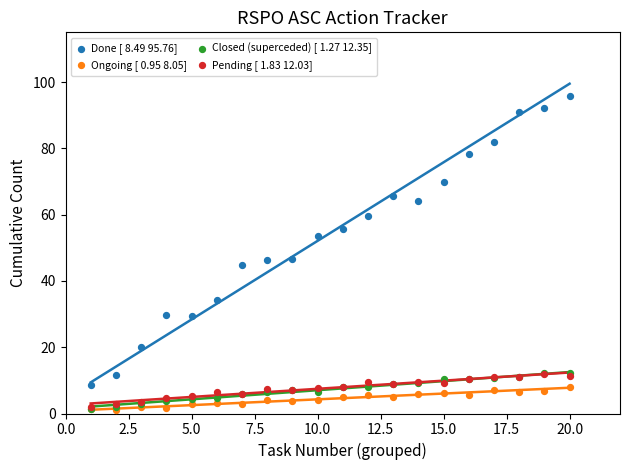

What are all the series names shown in the legend?

Done [ 8.49 95.76], Ongoing [ 0.95 8.05], Closed (superceded) [ 1.27 12.35], Pending [ 1.83 12.03]